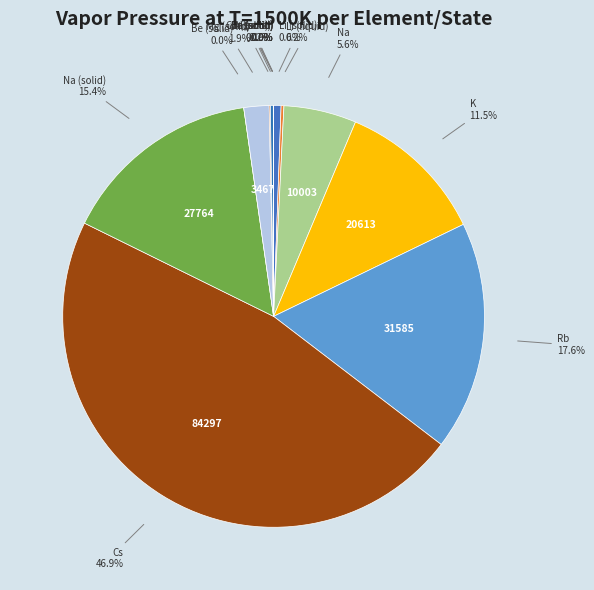

Is there a majority slice in this chart?

No